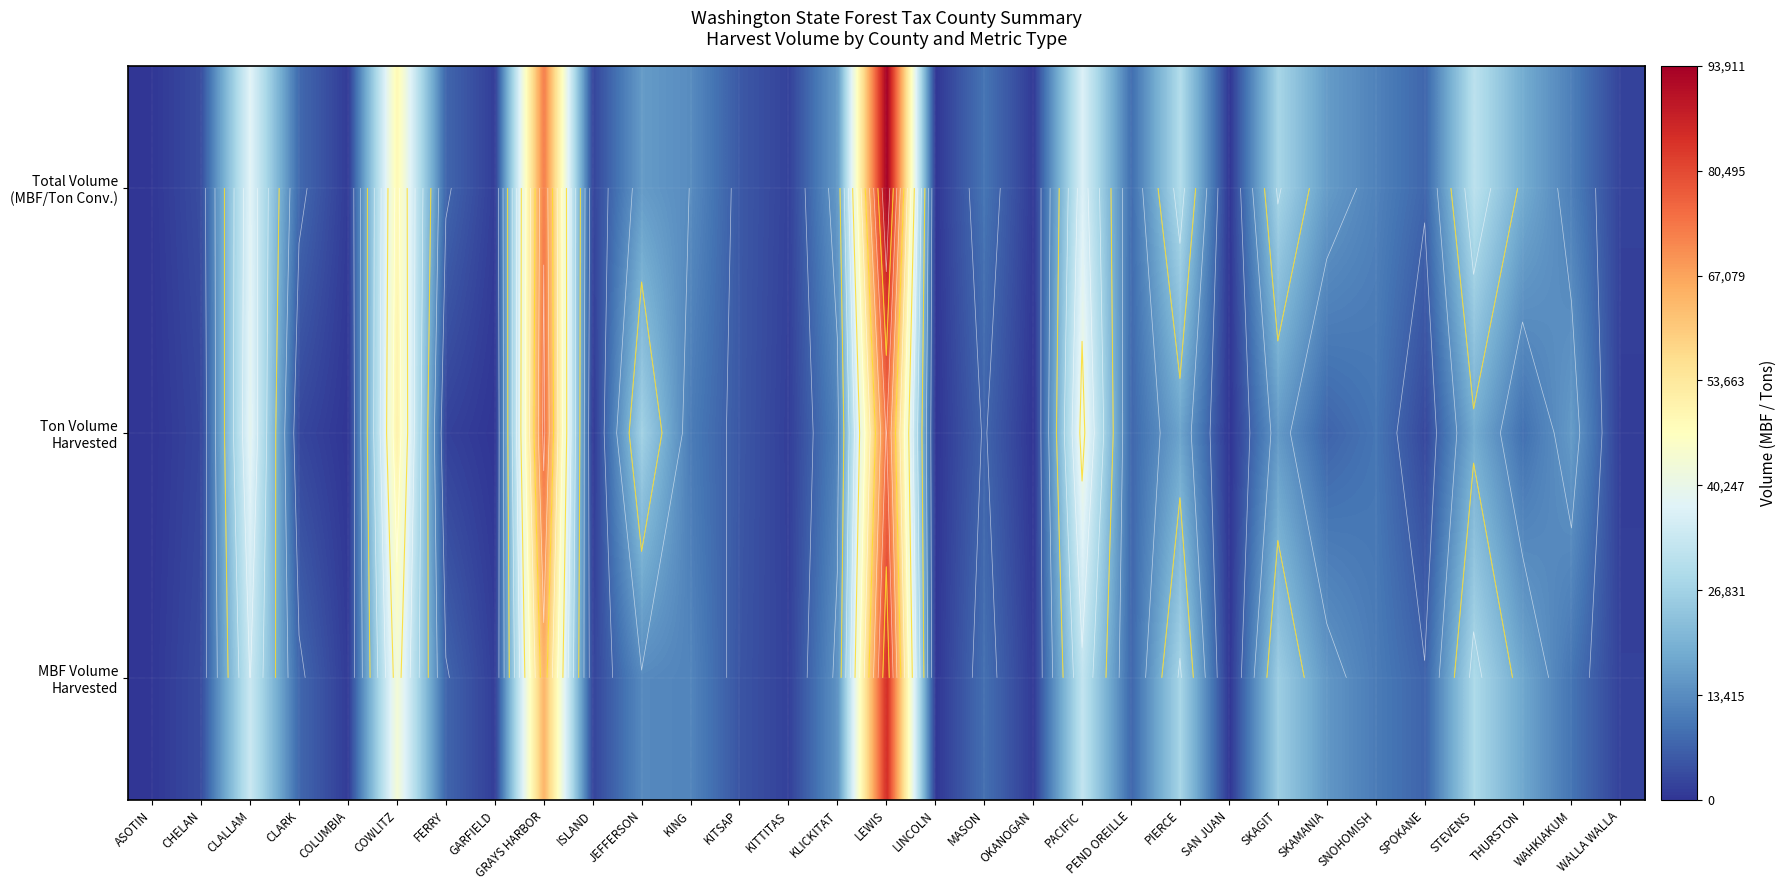

True or false: Total Volume (MBF/Ton Conv.) has a value of 2693 at PEND OREILLE.

False